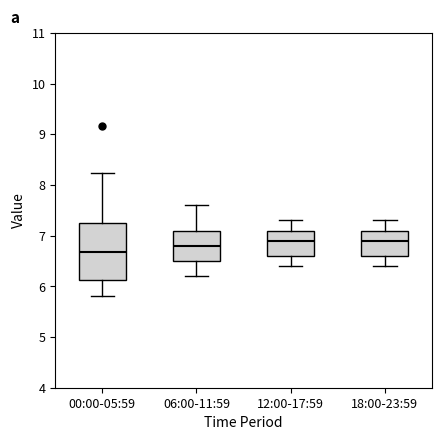

Reading left to right, read every box against the y-axis: the position of its median line, the range the box covers, and the ends of its whiskers. The values are not printed on the chart, so give them approximately, as read against the axis.

00:00-05:59: median 6.7, box 6.1 to 7.2, whiskers 5.8 to 8.2
06:00-11:59: median 6.8, box 6.5 to 7.1, whiskers 6.2 to 7.6
12:00-17:59: median 6.9, box 6.6 to 7.1, whiskers 6.4 to 7.3
18:00-23:59: median 6.9, box 6.6 to 7.1, whiskers 6.4 to 7.3